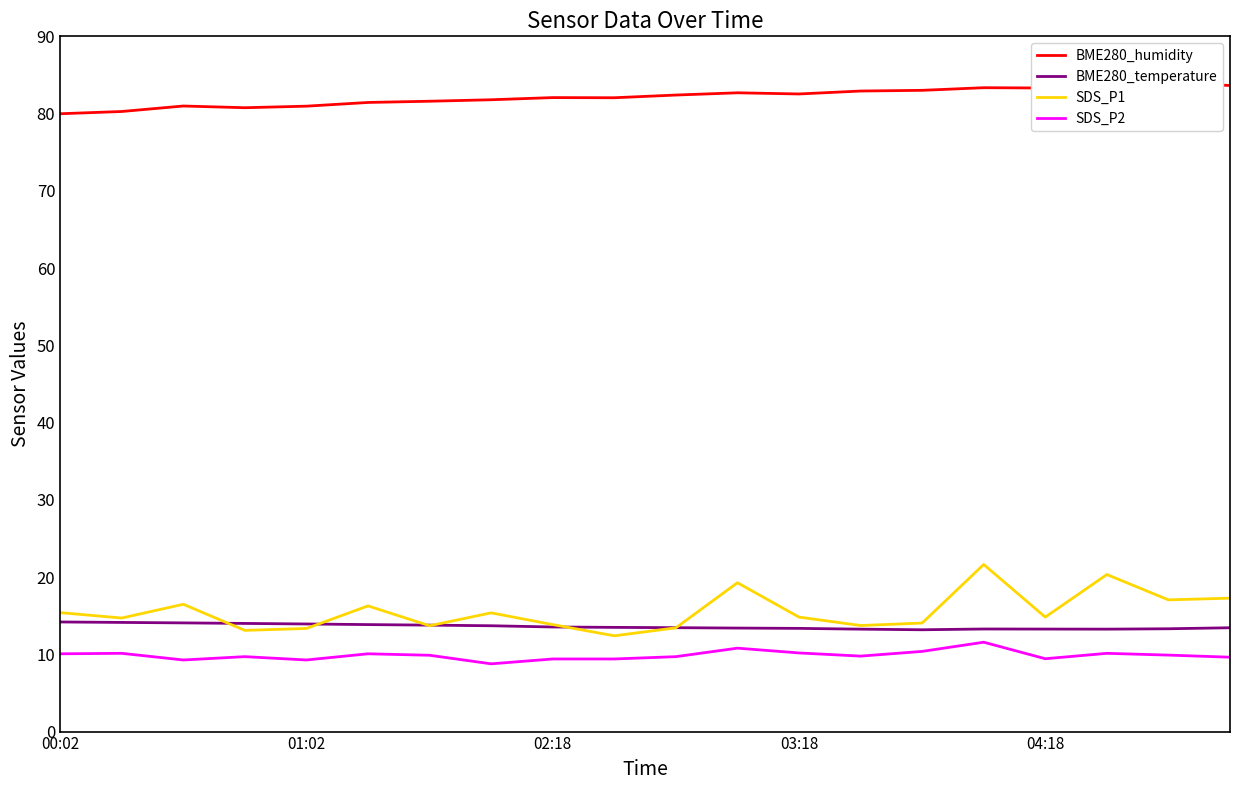

Reading left to right, what are all the values shown in this chart?

BME280_humidity: 80.0	80.3	81.0	80.8	81.0	81.4	81.6	81.8	82.1	82.0	82.4	82.7	82.5	82.9	83.0	83.3	83.3	83.4	83.9	83.6
BME280_temperature: 14.2	14.1	14.1	14.0	13.9	13.8	13.8	13.7	13.5	13.5	13.4	13.4	13.4	13.3	13.2	13.3	13.3	13.3	13.3	13.4
SDS_P1: 15.4	14.7	16.5	13.1	13.3	16.3	13.7	15.4	13.8	12.4	13.4	19.3	14.8	13.7	14.1	21.6	14.8	20.3	17.1	17.3
SDS_P2: 10.1	10.1	9.3	9.7	9.3	10.1	9.9	8.8	9.4	9.4	9.7	10.8	10.2	9.8	10.4	11.6	9.4	10.1	9.9	9.6